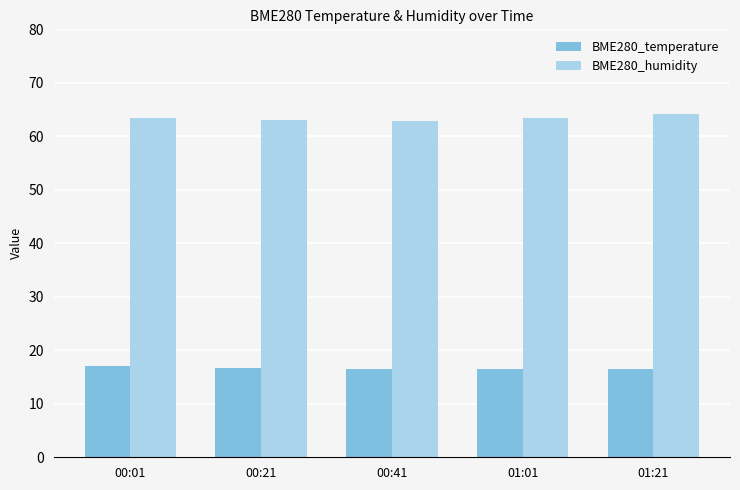

What is the difference between the maximum and minimum values in the BME280_temperature series?

0.5